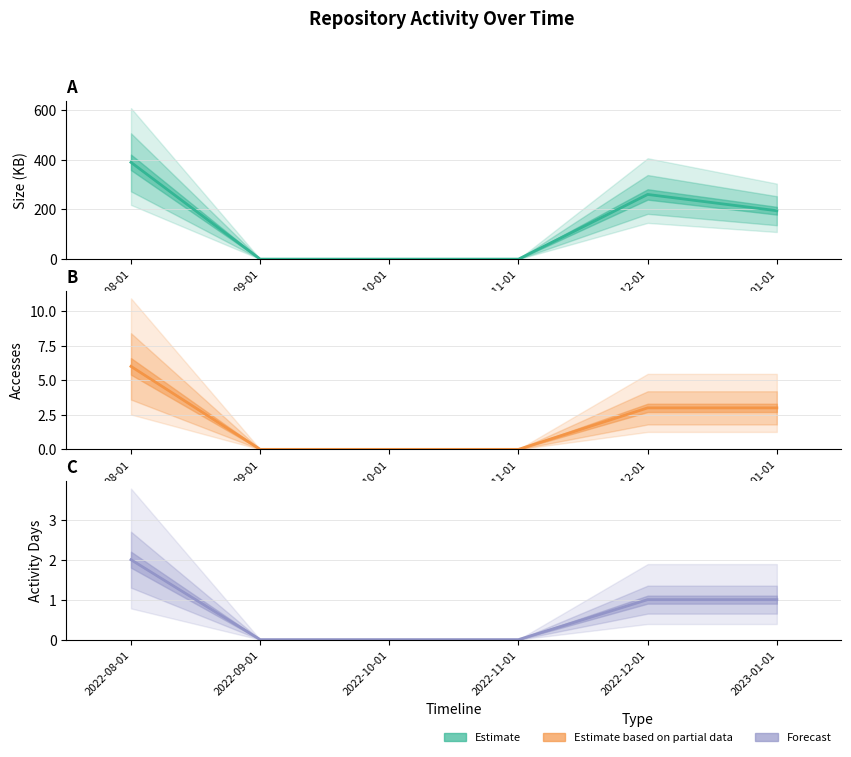

True or false: Activity Days and Accesses intersect in this chart.

False